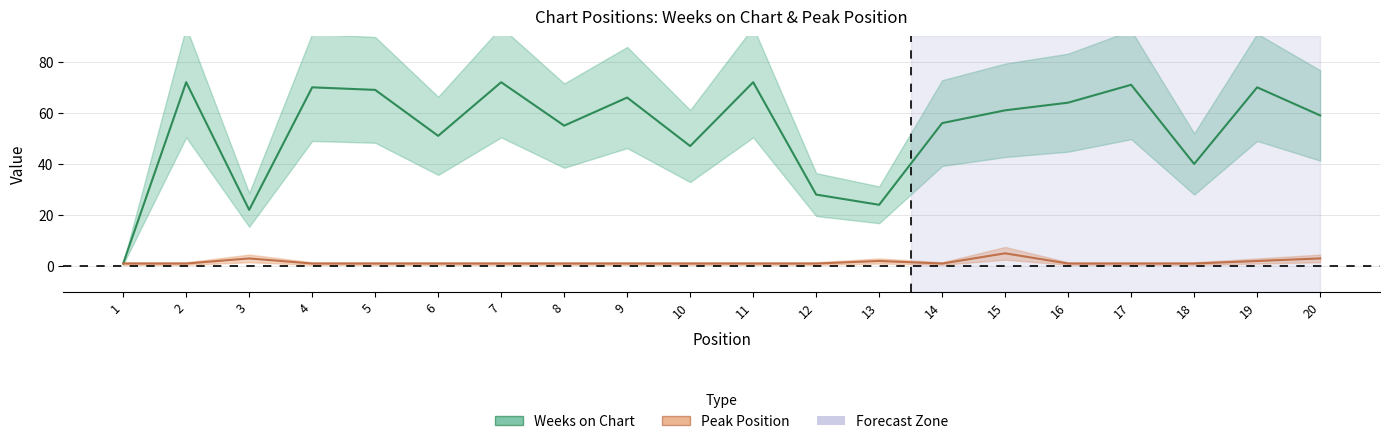

What is the average value of the Weeks on Chart series?

54